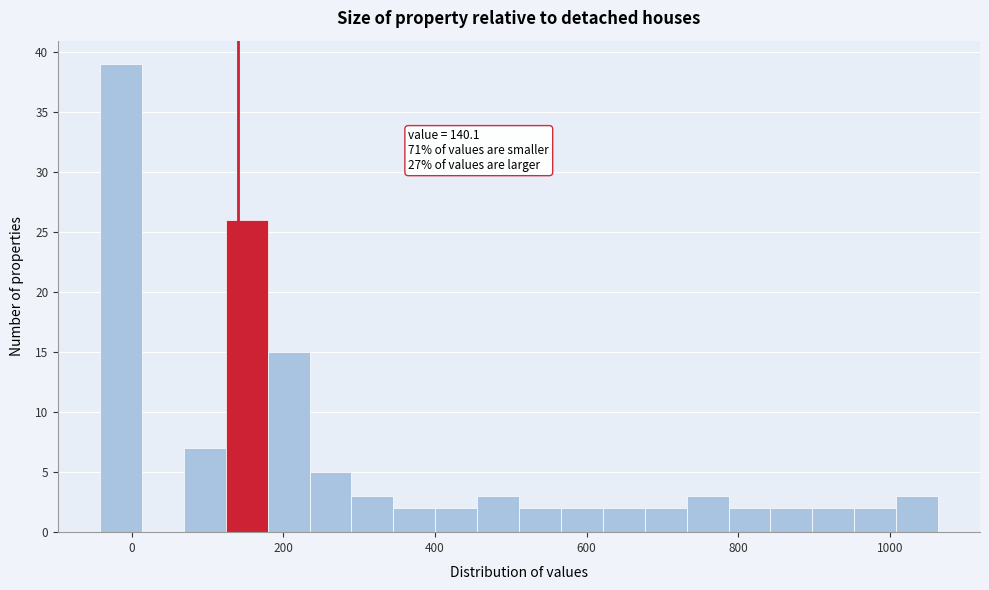

Read against the x-axis, roughly where is the centre of the tallest bar?

-20